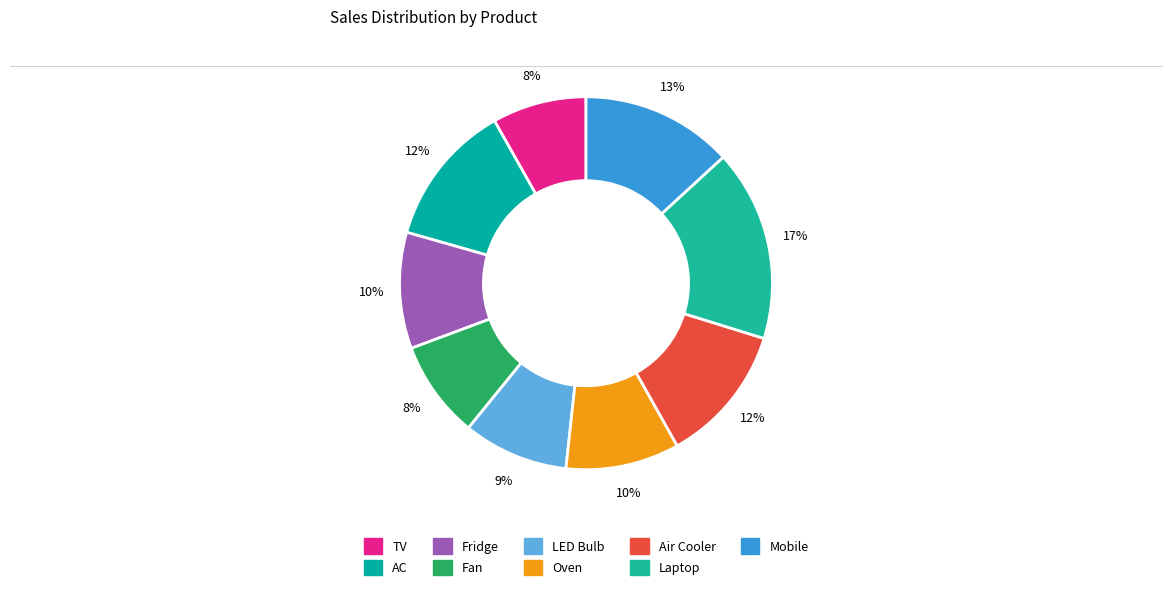

How many segments does this pie chart have?

9